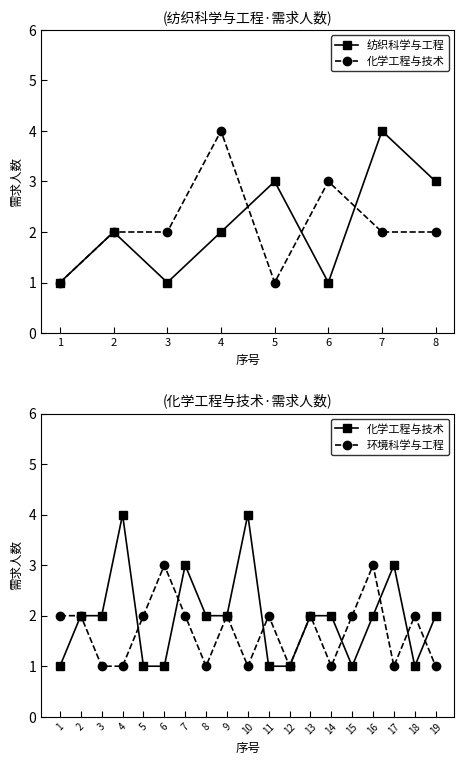

List the labels in order of 化学工程与技术 value, smallest first.

1, 5, 2, 3, 7, 8, 6, 4